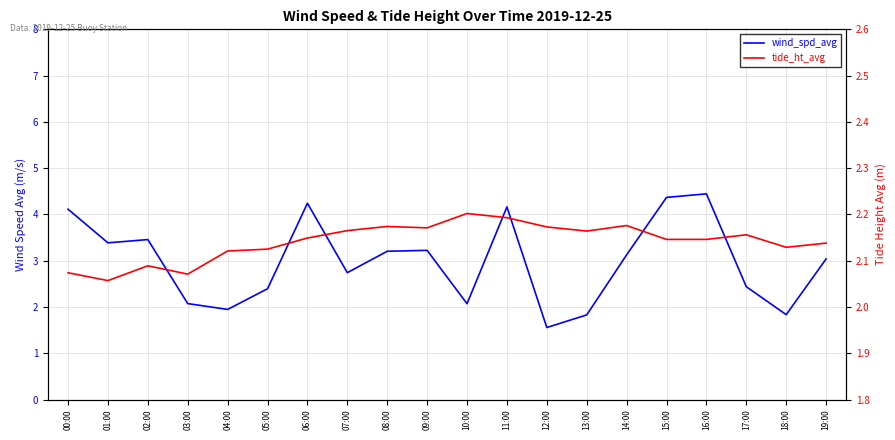

At 00:00, list the series in order from largest to smallest.

wind_spd_avg, tide_ht_avg